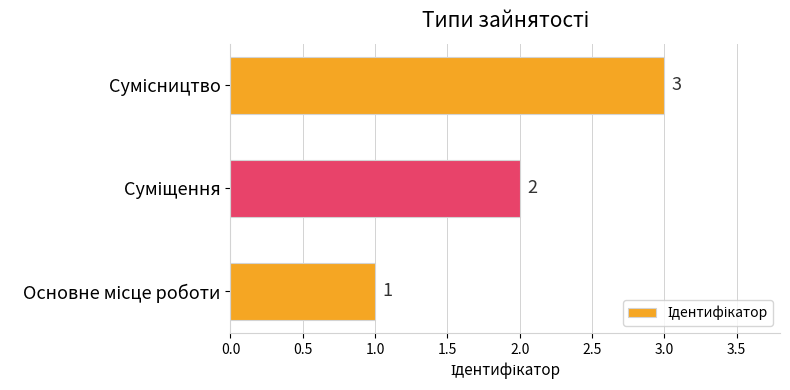

What is the maximum value shown in the chart?

3